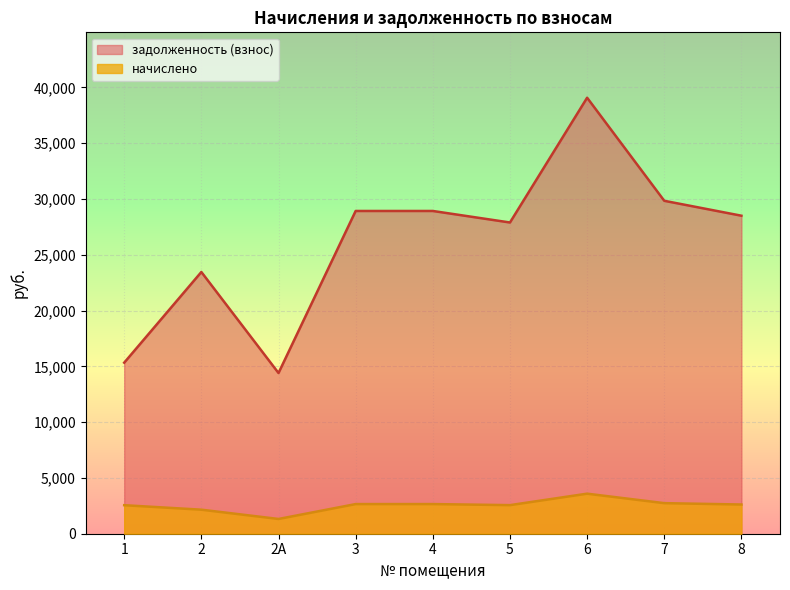

Which series changed the most between 2 and 6?

задолженность (взнос)